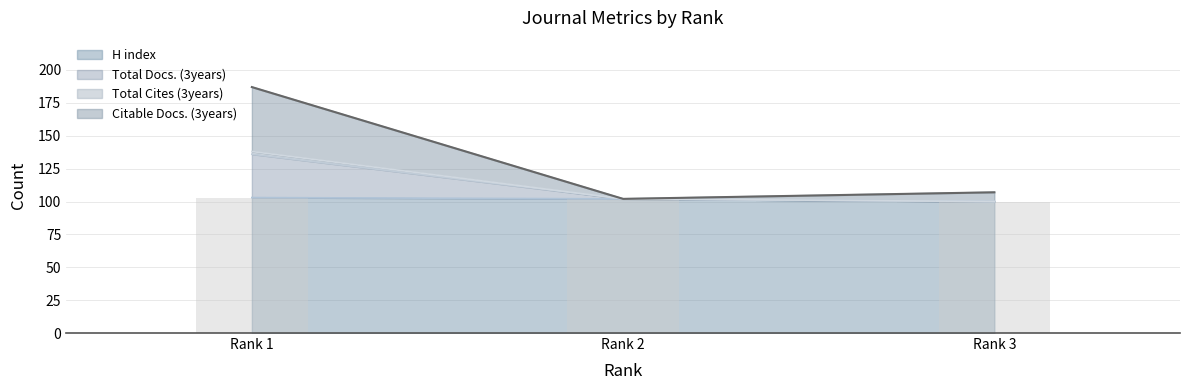

How many bars are there in total?

12